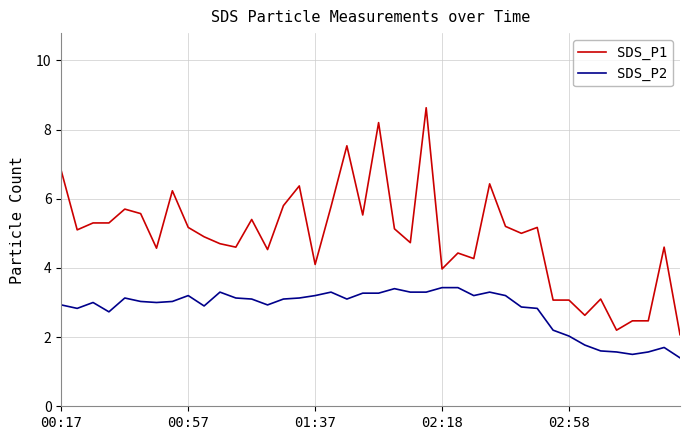

True or false: SDS_P1 and SDS_P2 intersect in this chart.

False